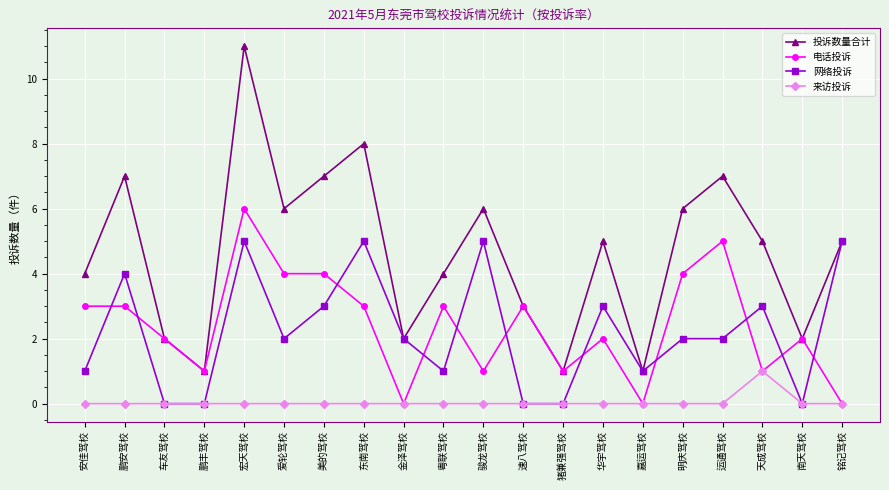

What is the label of the 13th point from the right?

东南驾校